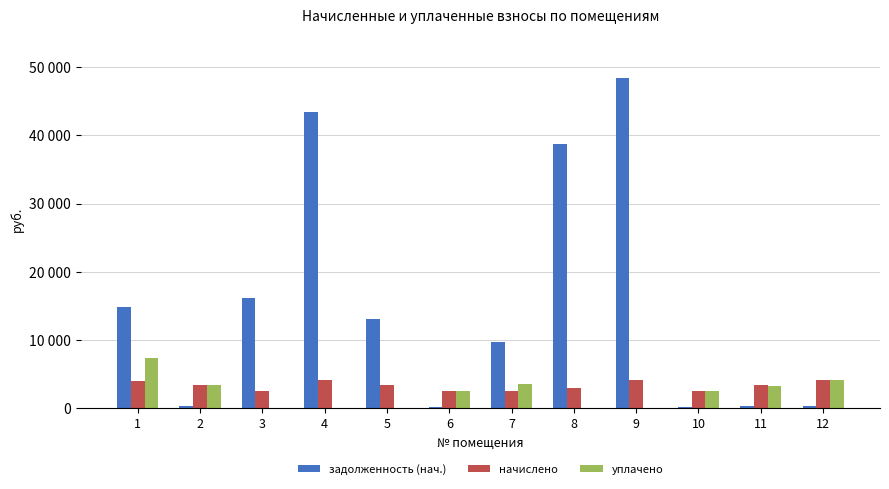

Are the bars grouped side by side (vs. stacked)?

Yes